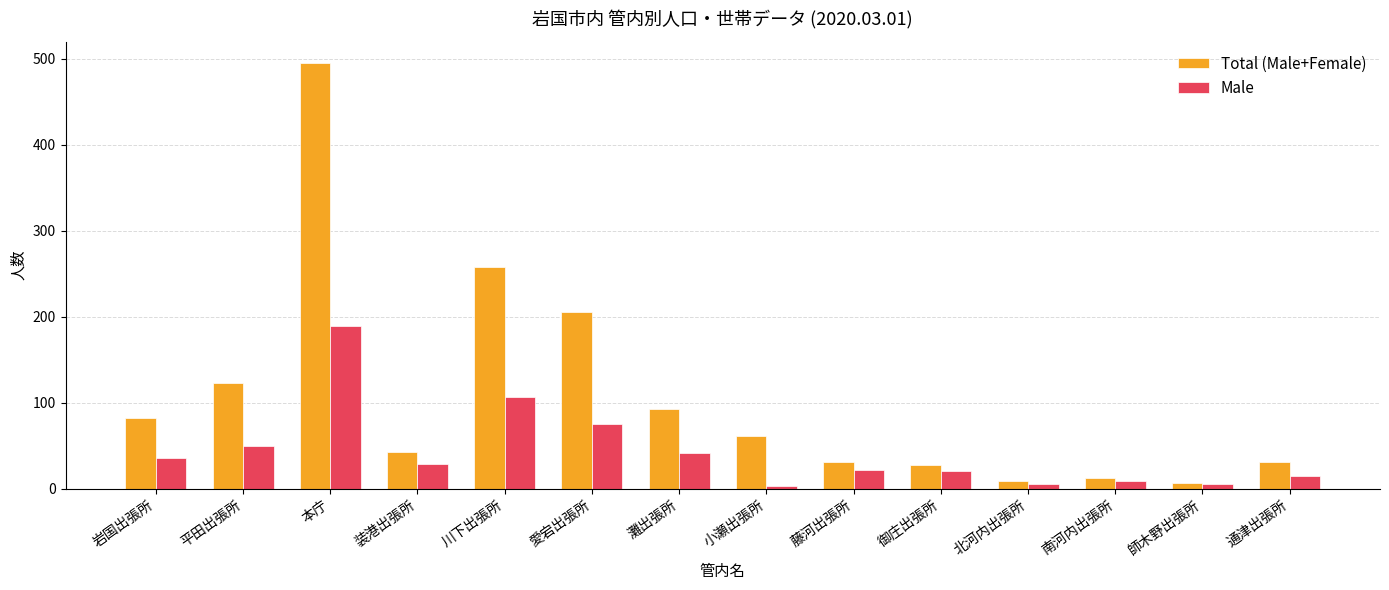

At 本庁, list the series in order from largest to smallest.

Total (Male+Female), Male